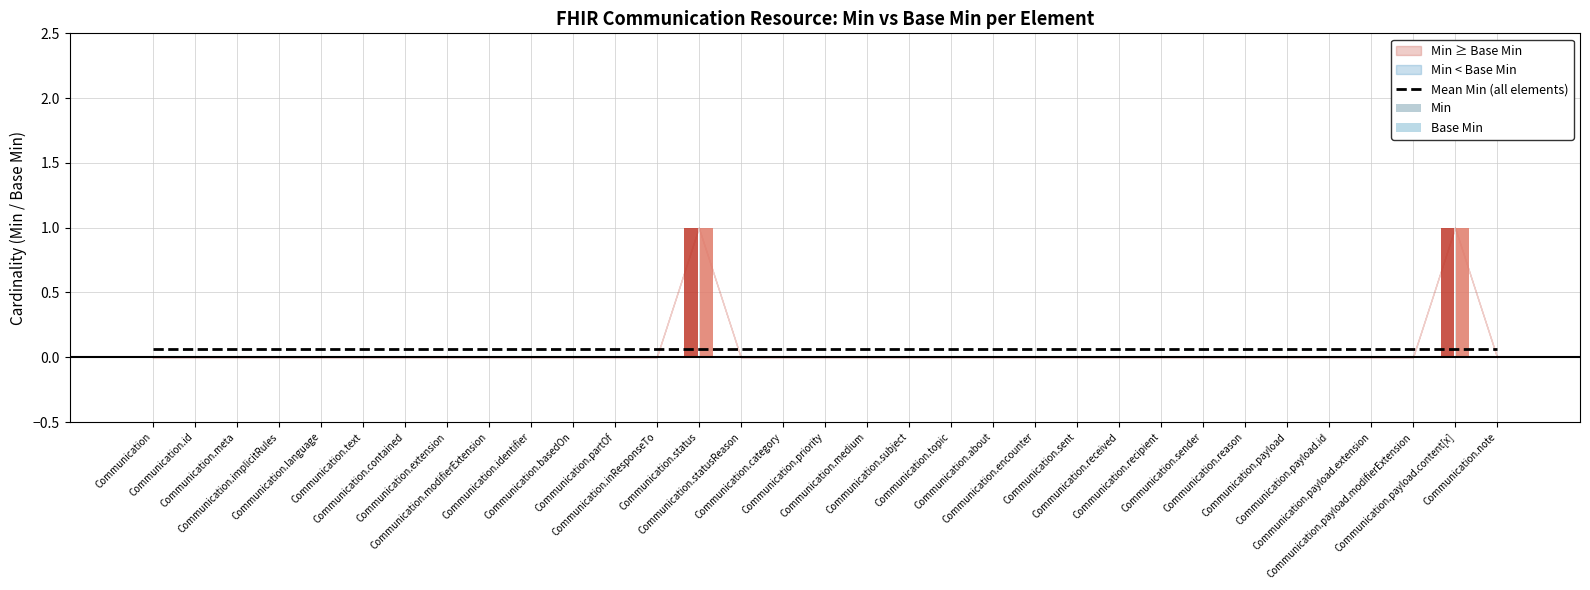

What is the maximum value shown in the chart?

1